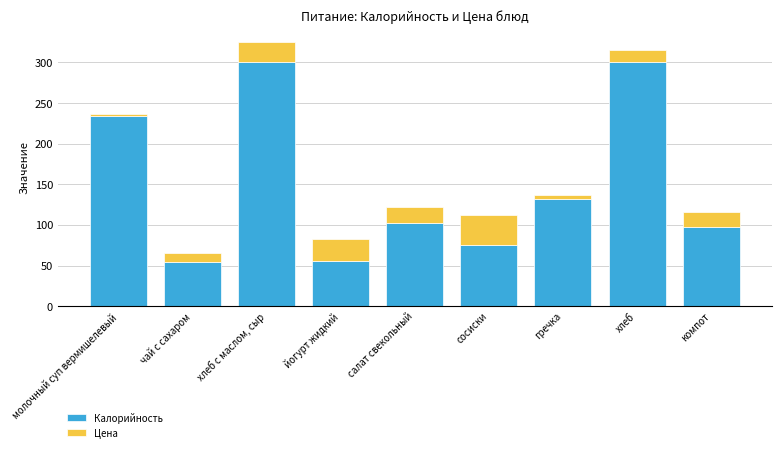

What is the maximum value for Калорийность?

300.0